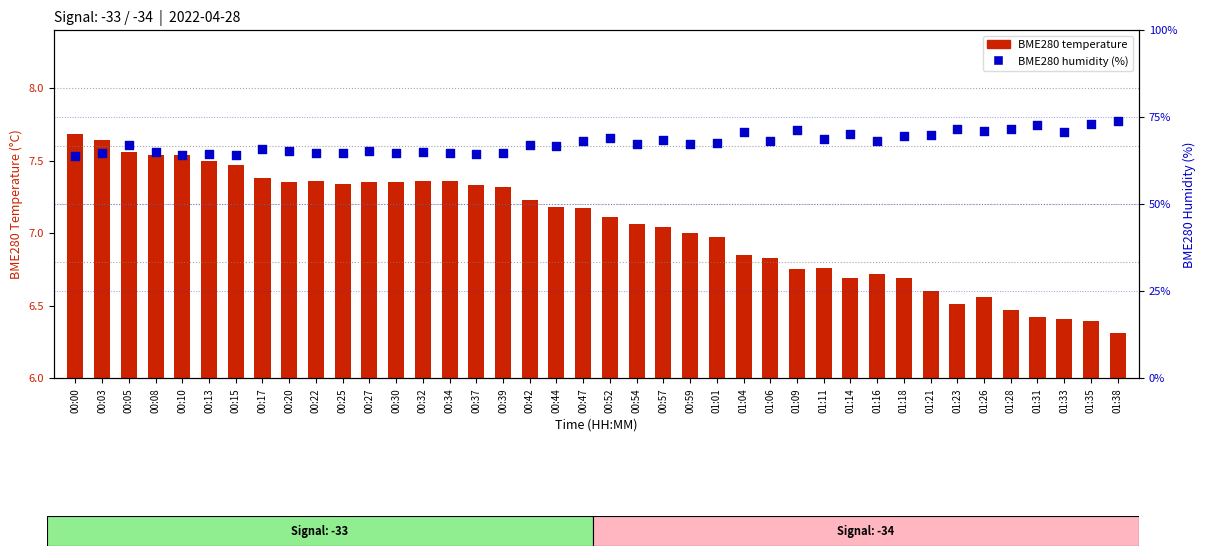

At how many categories does at least one series exceed 63?

40